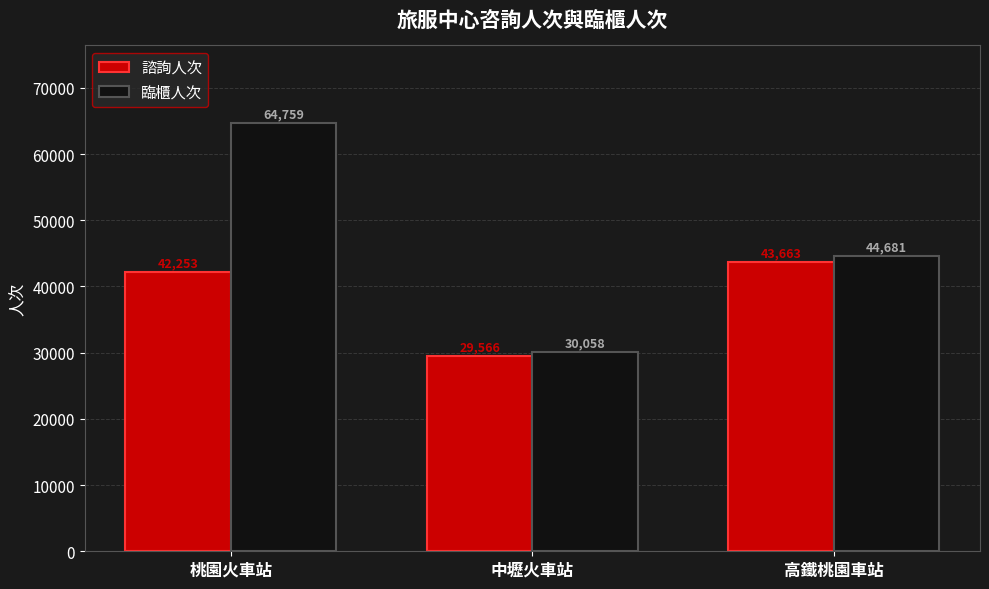

The value of 臨櫃人次 at 中壢火車站 is 30058. True or false?

True